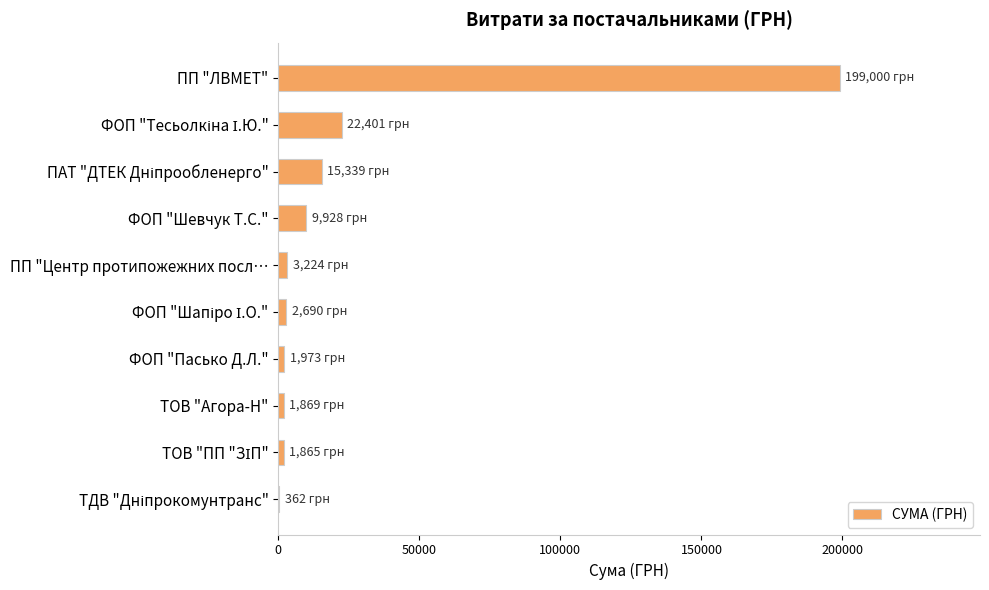

What is the greatest value displayed?

199000.0